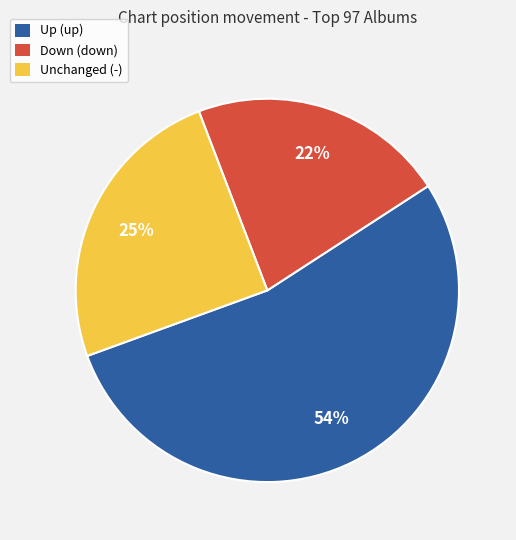

Is the sum of Unchanged (-) and Down (down) greater than half?

No